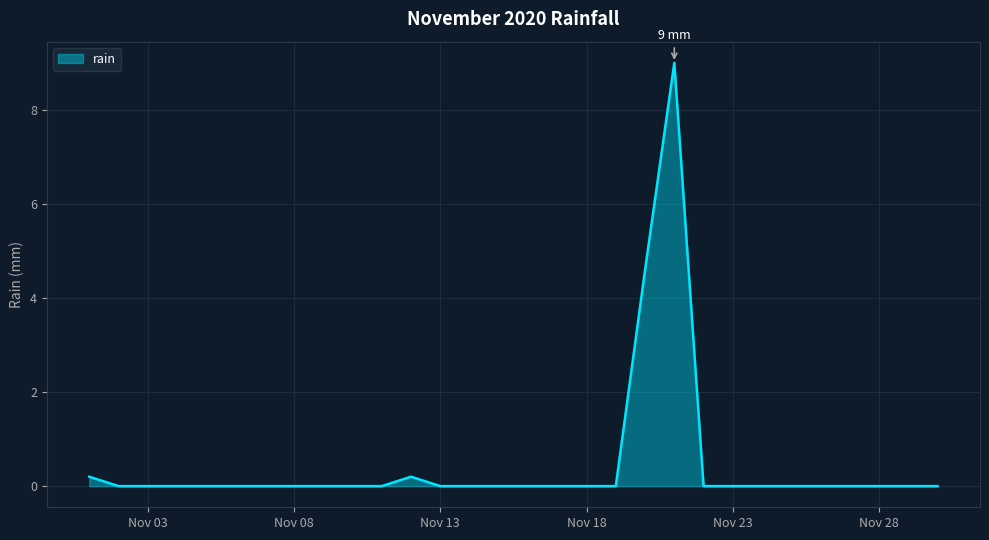

What is the greatest value displayed?

9.0